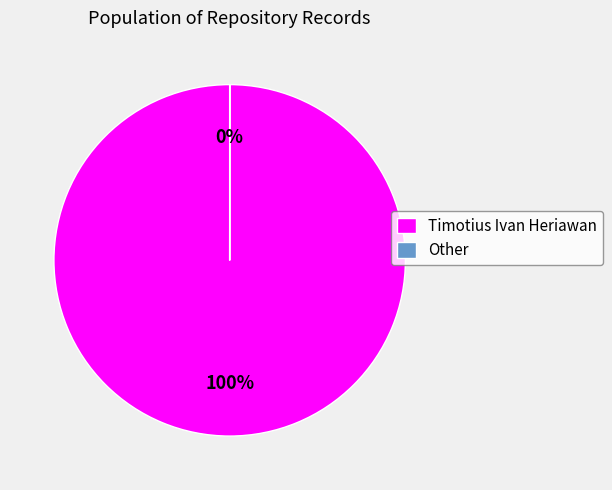

Does Timotius Ivan Heriawan represent more than half of the total?

Yes